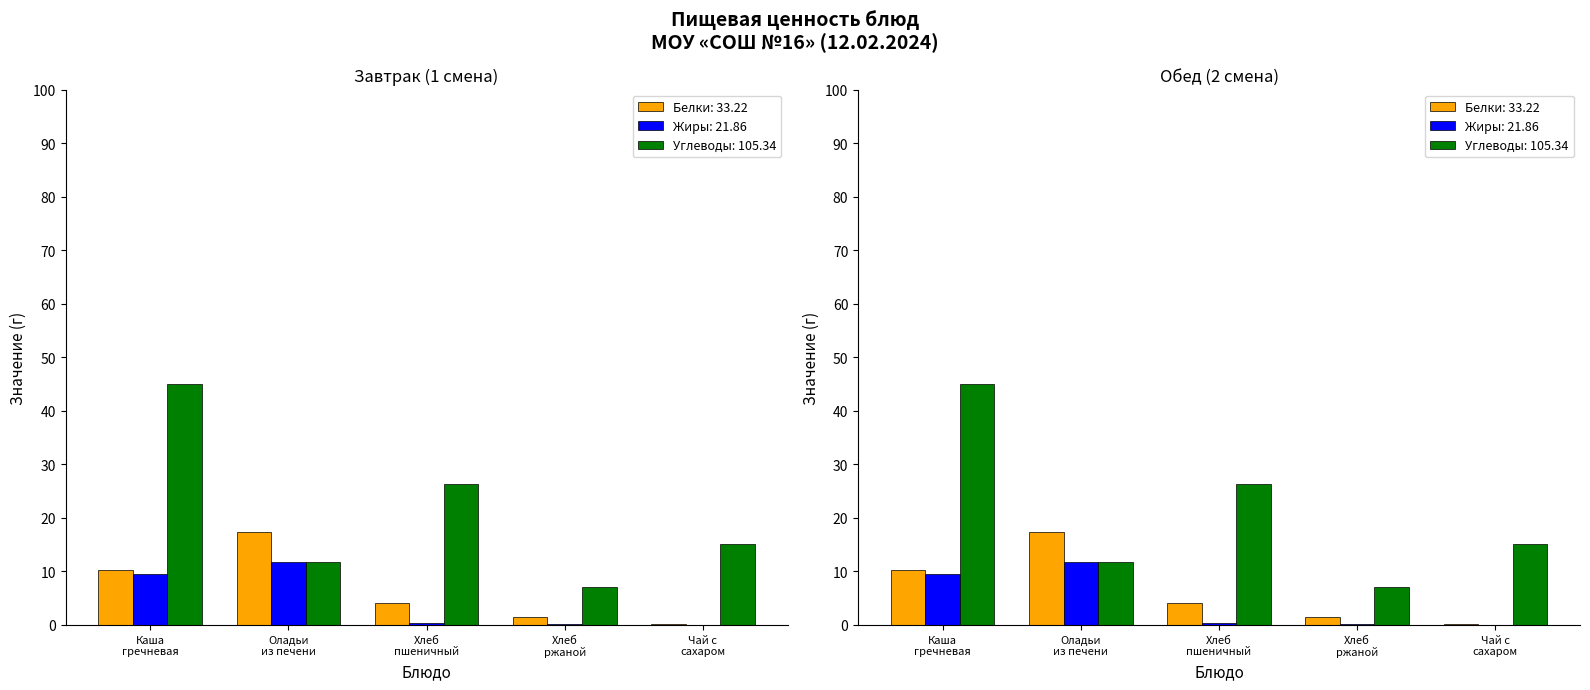

What is the value of the Жиры bar at the 3rd from the left?

0.4